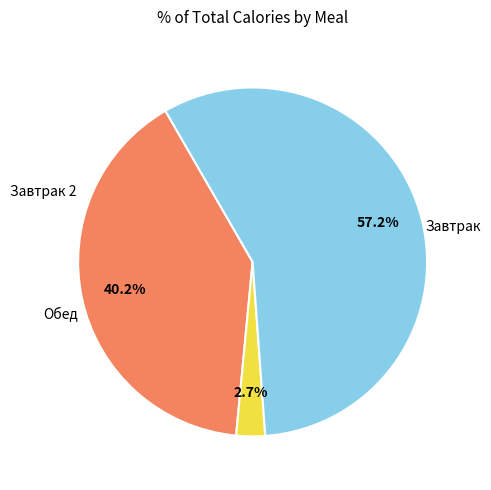

Is there a majority slice in this chart?

Yes